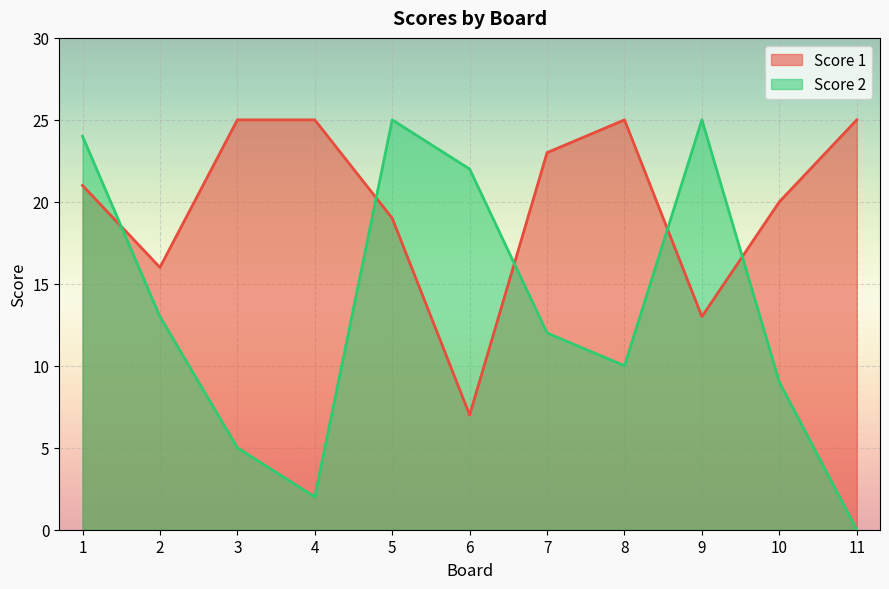

What is the spread (max minus min) of values at 11?

25